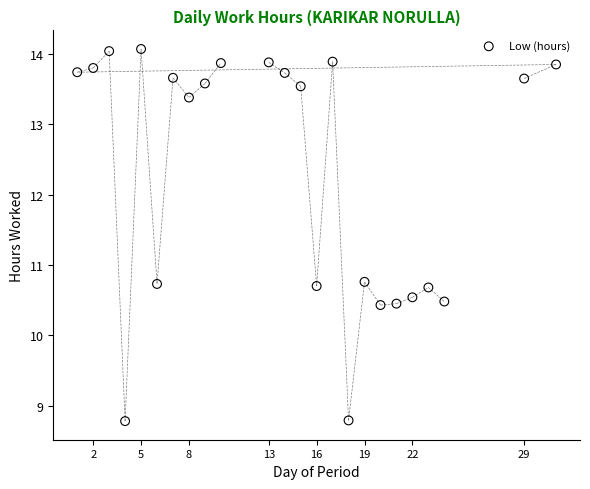

What is the range of Y values (max minus min)?

5.3